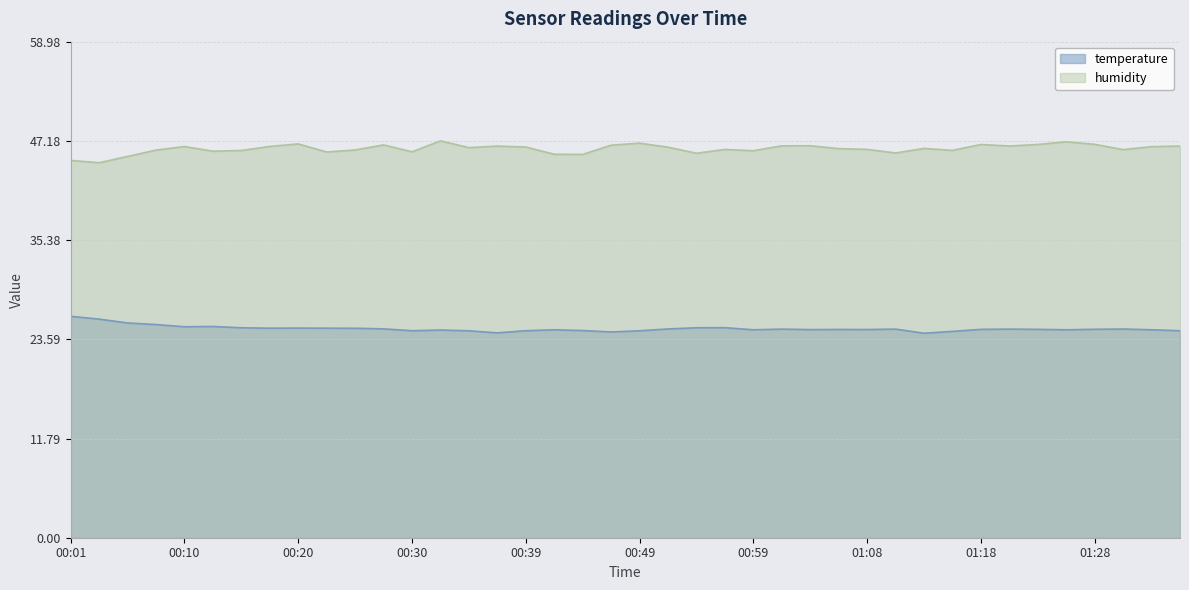

In humidity, how many points are lower than both neighbors (excluding endpoints)?

12